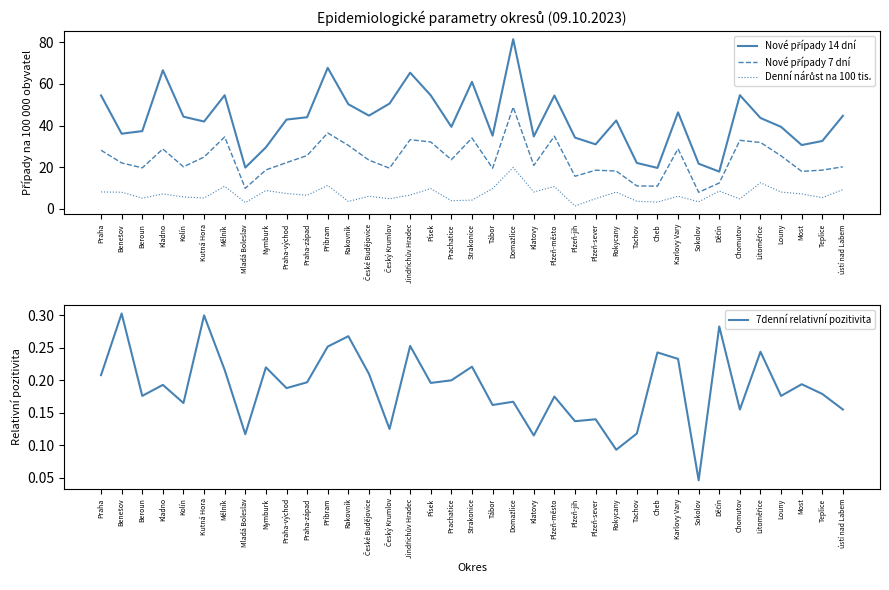

What is the sum of all Nové případy 7 dní values?

882.8